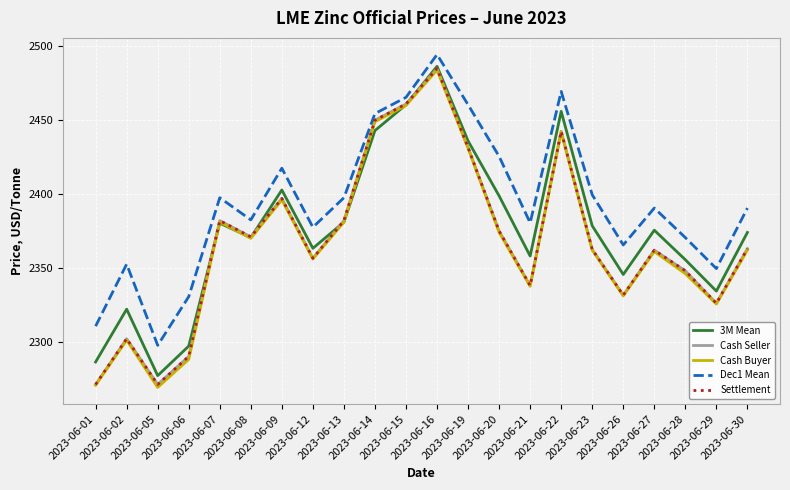

The 3M Mean series shows 2380.2 at 2023-06-07. True or false?

True